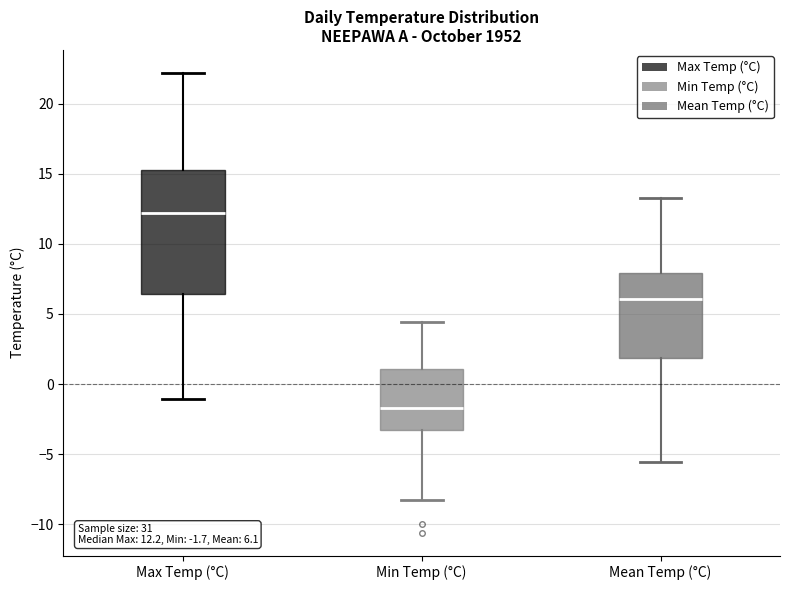

Which box is the tallest, from its lower edge to its upper edge?

Max Temp (°C)